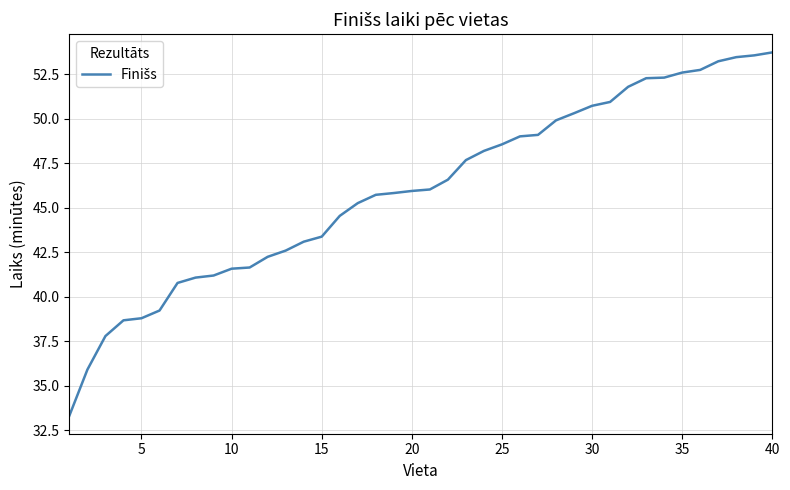

What is the difference between the maximum and minimum values?

20.4